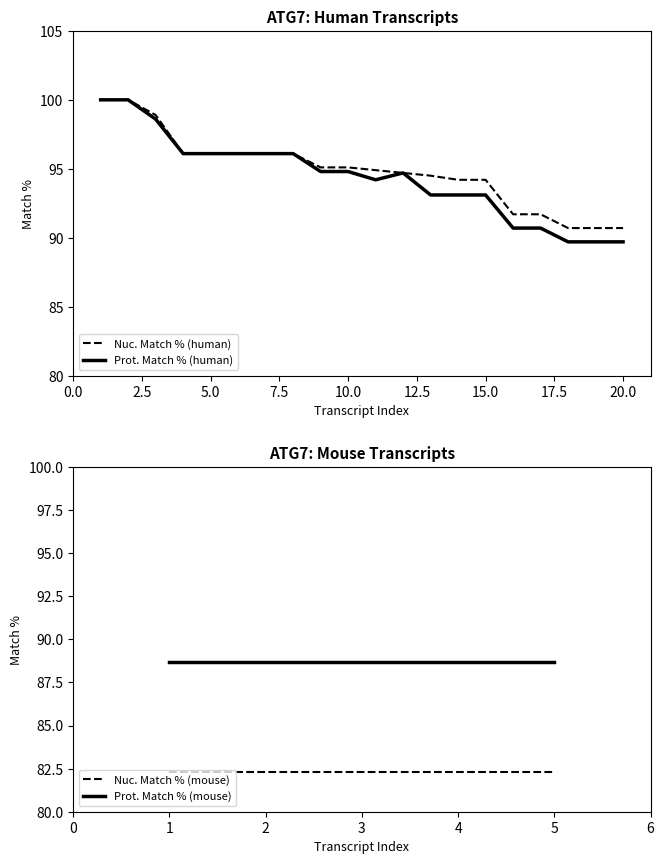

The value of Nuc. Match % (human) at 15.0 is 134.1. True or false?

False